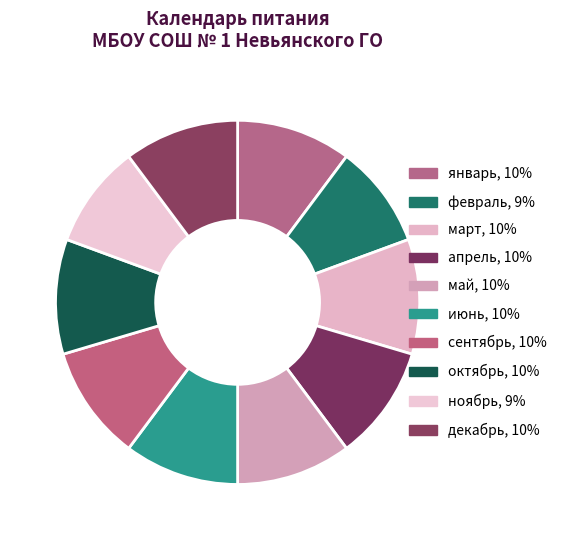

Do апрель and март together represent more than half of the pie?

No